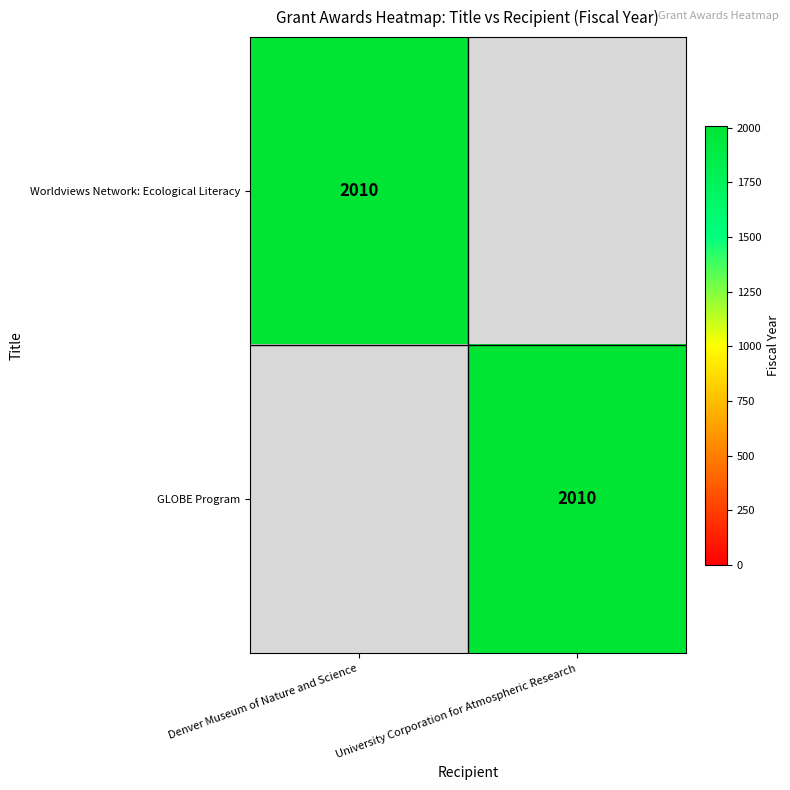

The value of GLOBE Program at University Corporation for Atmospheric Research is 2010. True or false?

True